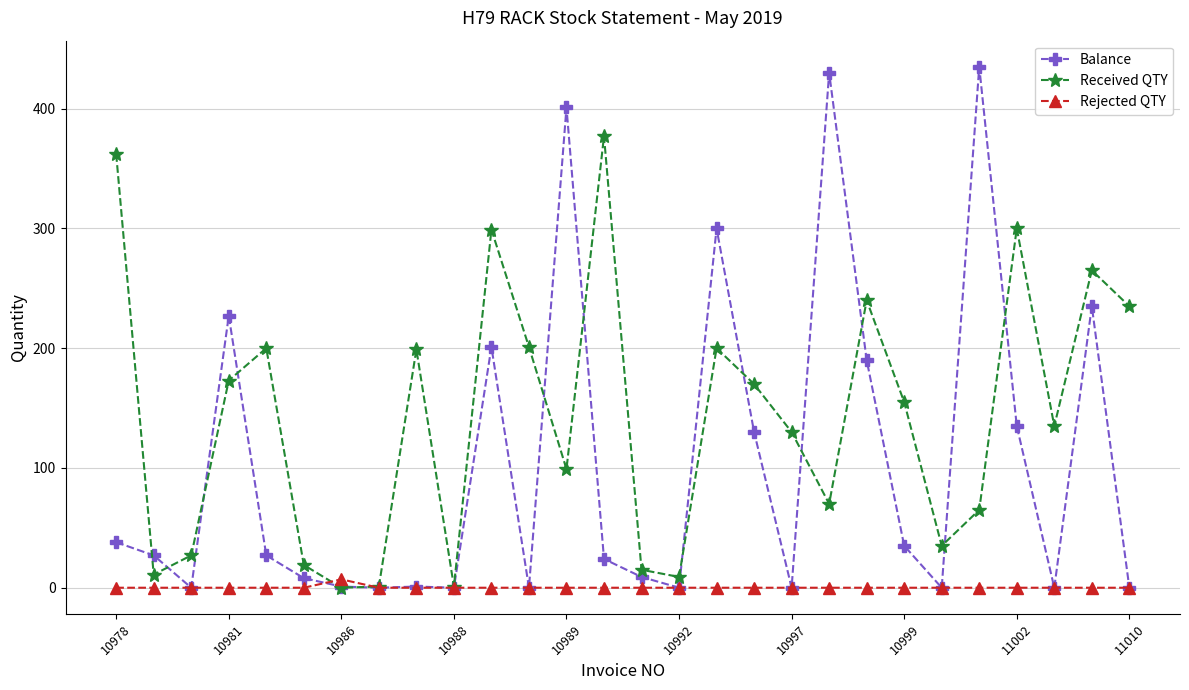

How many interior local valleys does the Received QTY series have?

8